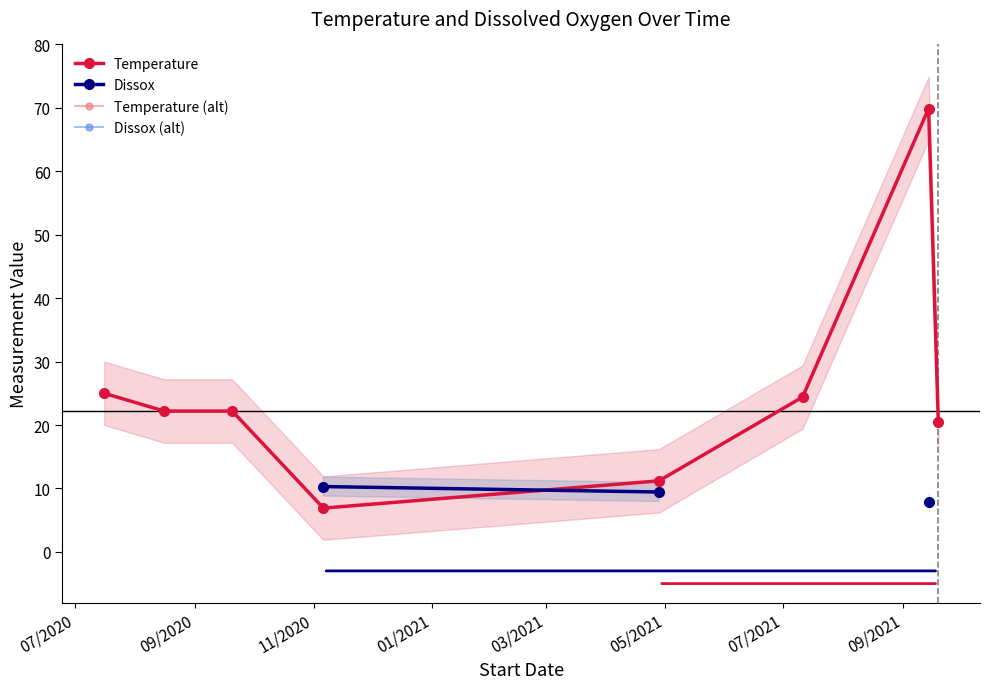

True or false: Temperature has a value of 22.2 at 09/2020.

True